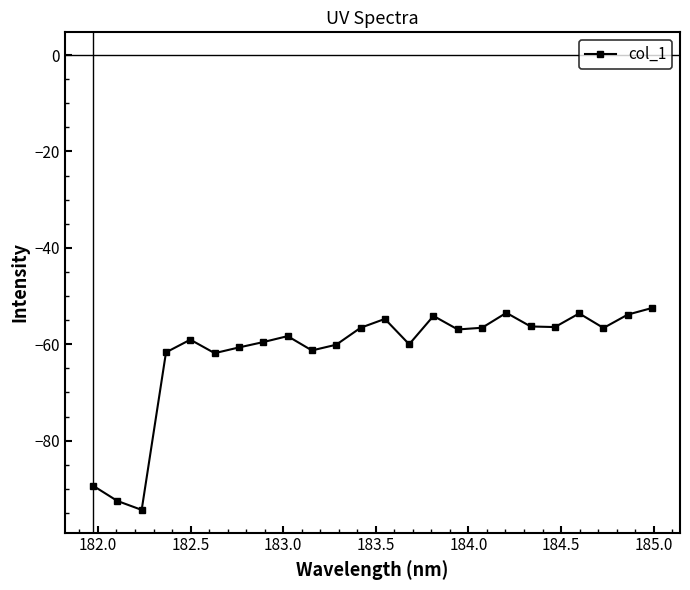

Does the chart display data point markers on the line(s)?

Yes